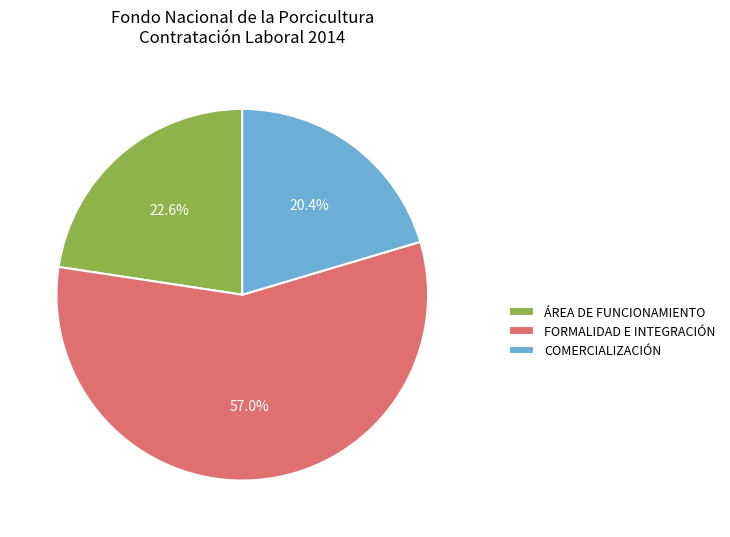

Count the number of slices in the pie.

3